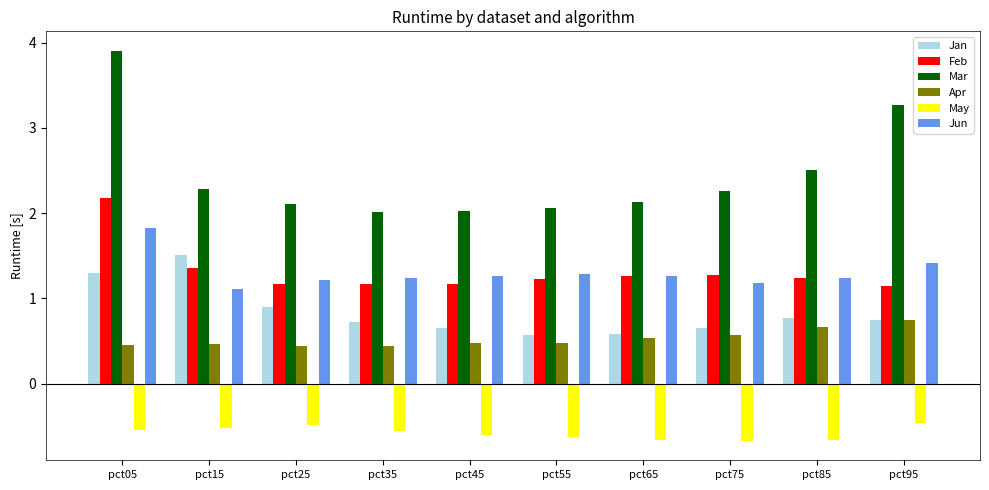

What are all the series names shown in the legend?

Jan, Feb, Mar, Apr, May, Jun